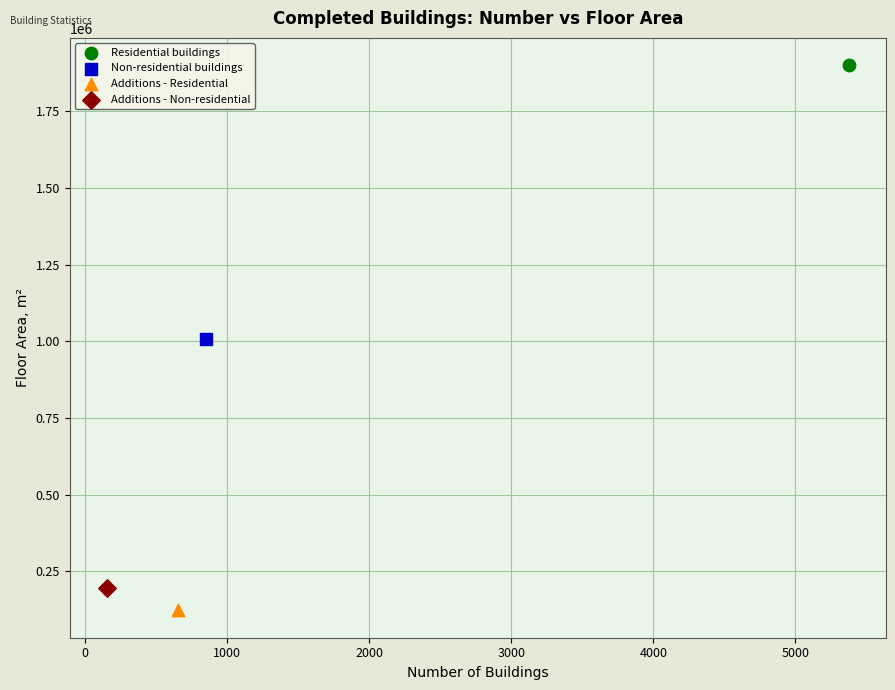

What are all the series names shown in the legend?

Residential buildings, Non-residential buildings, Additions - Residential, Additions - Non-residential